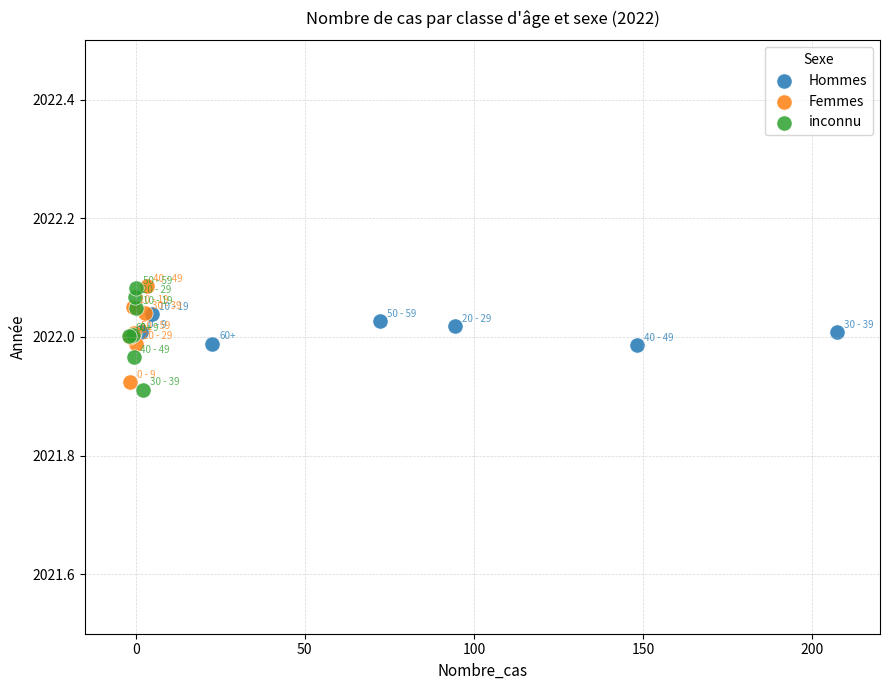

What are all the series names shown in the legend?

Hommes, Femmes, inconnu